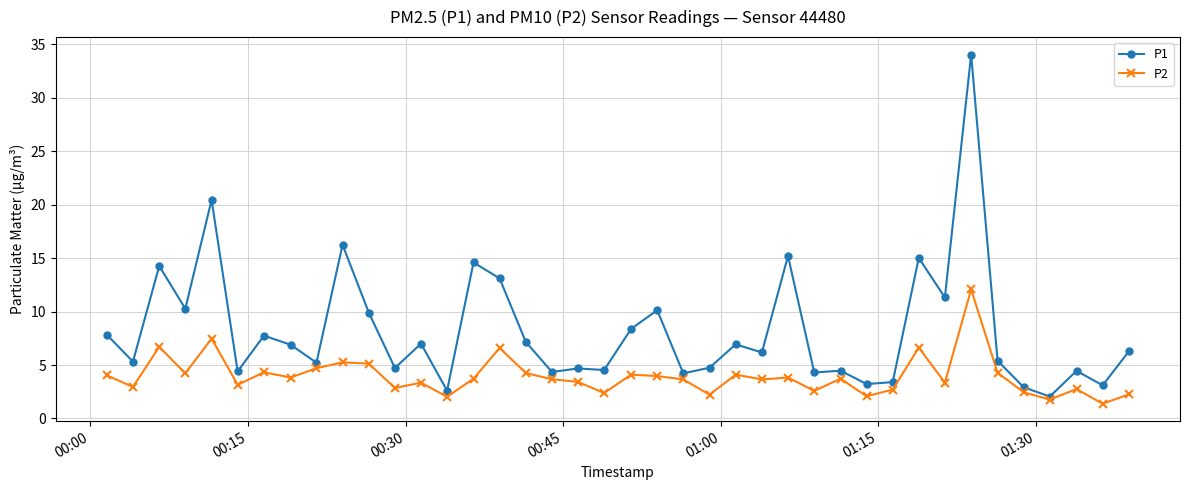

What is the value of the P1 point at the 24th from the left?

4.8